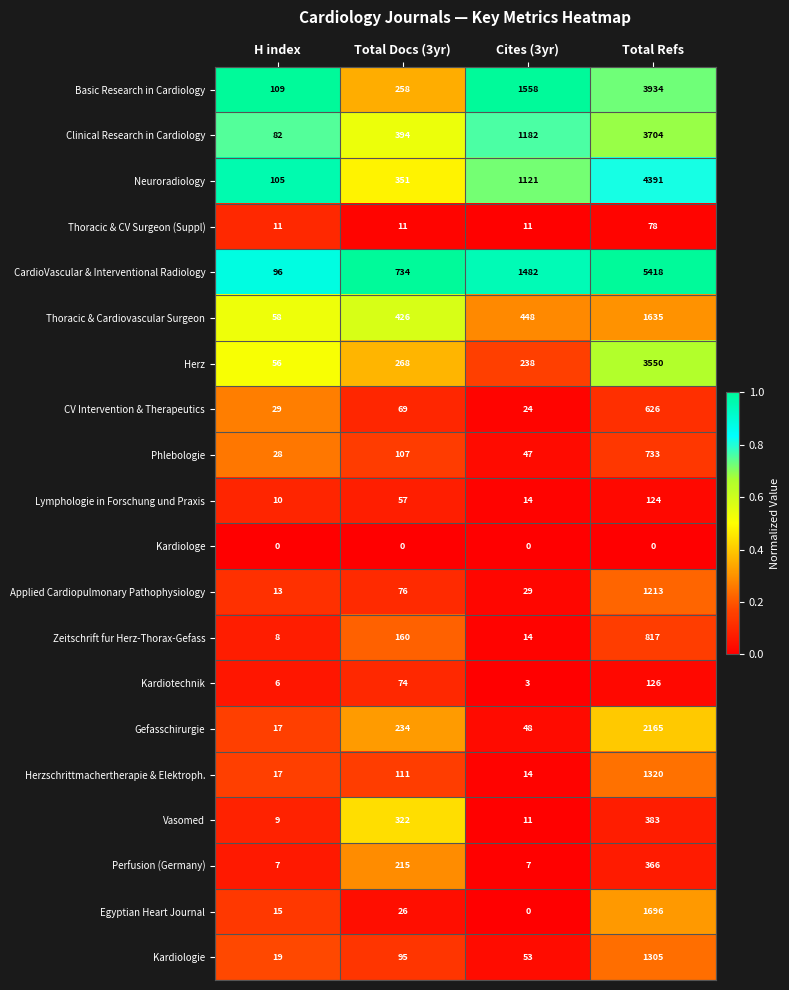

Is it true that Clinical Research in Cardiology equals 1182 at Cites (3yr)?

True